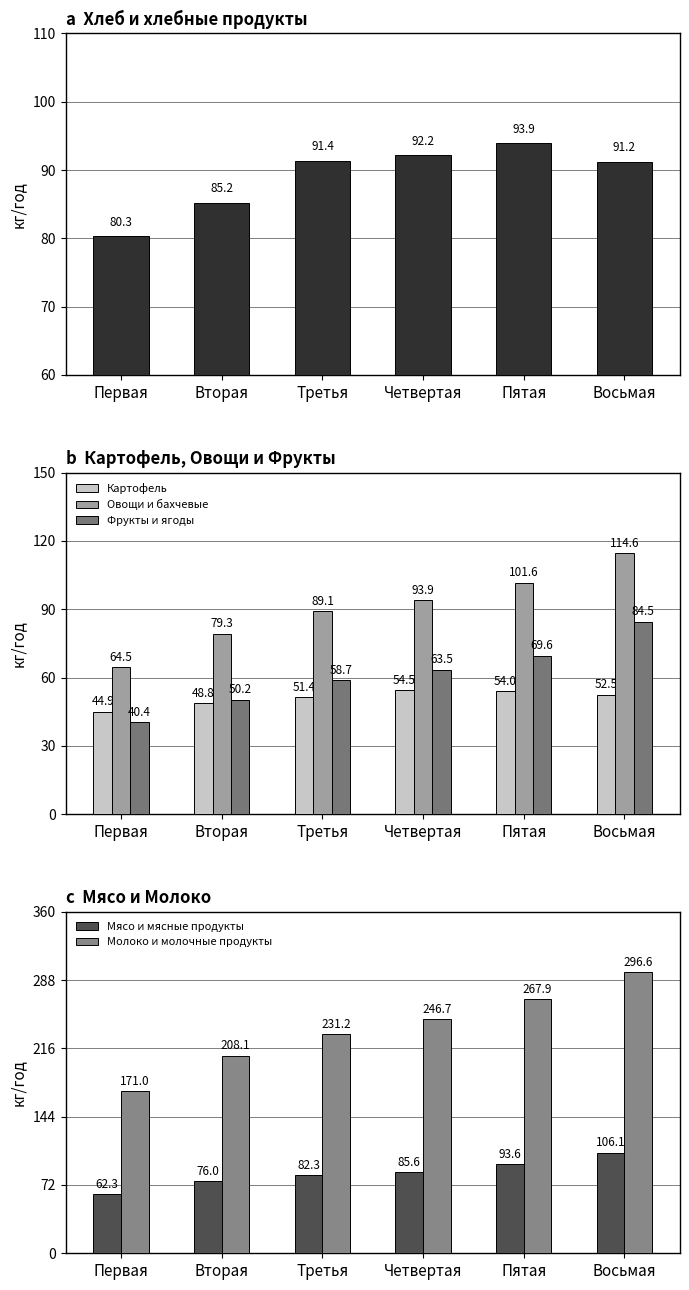

At which category is the sum across all series the highest?

Восьмая